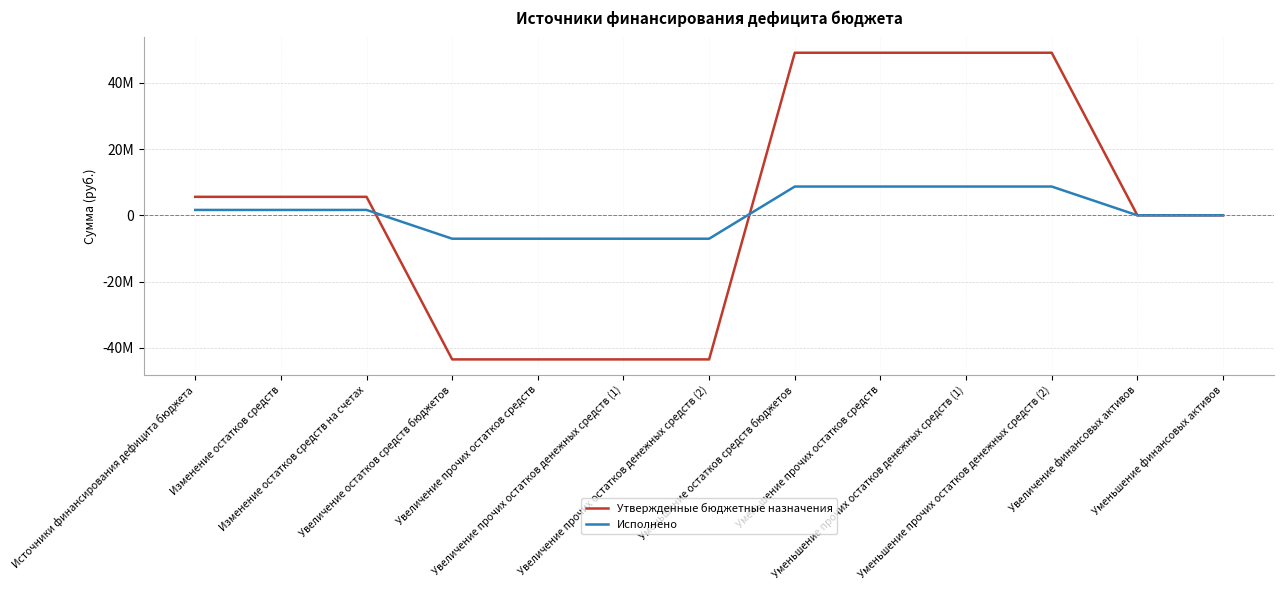

Reading left to right, transcribe all the data shown in this chart.

Утвержденные бюджетные назначения: Источники финансирования дефицита бюджета=5586000.0	Изменение остатков средств=5586000.0	Изменение остатков средств на счетах=5586000.0	Увеличение остатков средств бюджетов=-43527300.0	Увеличение прочих остатков средств=-43527300.0	Увеличение прочих остатков денежных средств (1)=-43527300.0	Увеличение прочих остатков денежных средств (2)=-43527300.0	Уменьшение остатков средств бюджетов=49113300.0	Уменьшение прочих остатков средств=49113300.0	Уменьшение прочих остатков денежных средств (1)=49113300.0	Уменьшение прочих остатков денежных средств (2)=49113300.0	Увеличение финансовых активов=0.0	Уменьшение финансовых активов=0.0
Исполнено: Источники финансирования дефицита бюджета=1627049.4	Изменение остатков средств=1627049.4	Изменение остатков средств на счетах=1627049.4	Увеличение остатков средств бюджетов=-7066964.3	Увеличение прочих остатков средств=-7066964.3	Увеличение прочих остатков денежных средств (1)=-7066964.3	Увеличение прочих остатков денежных средств (2)=-7066964.3	Уменьшение остатков средств бюджетов=8694013.8	Уменьшение прочих остатков средств=8694013.8	Уменьшение прочих остатков денежных средств (1)=8694013.8	Уменьшение прочих остатков денежных средств (2)=8694013.8	Увеличение финансовых активов=0.0	Уменьшение финансовых активов=0.0